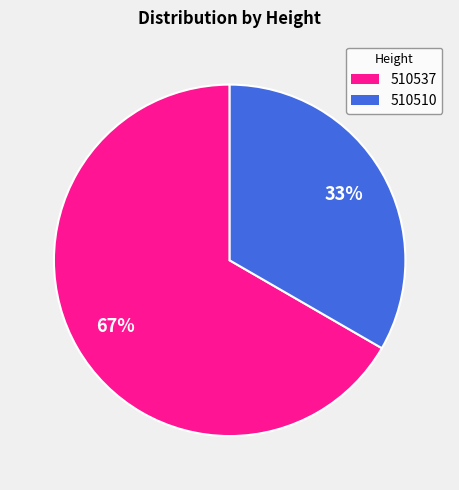

Do 510510 and 510537 together represent more than half of the pie?

Yes